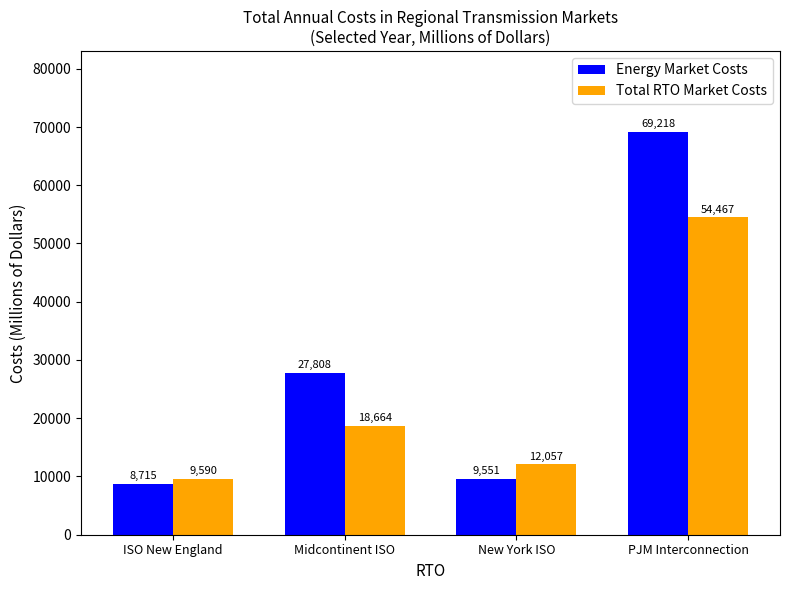

What is the label of the 2nd bar from the right?

New York ISO